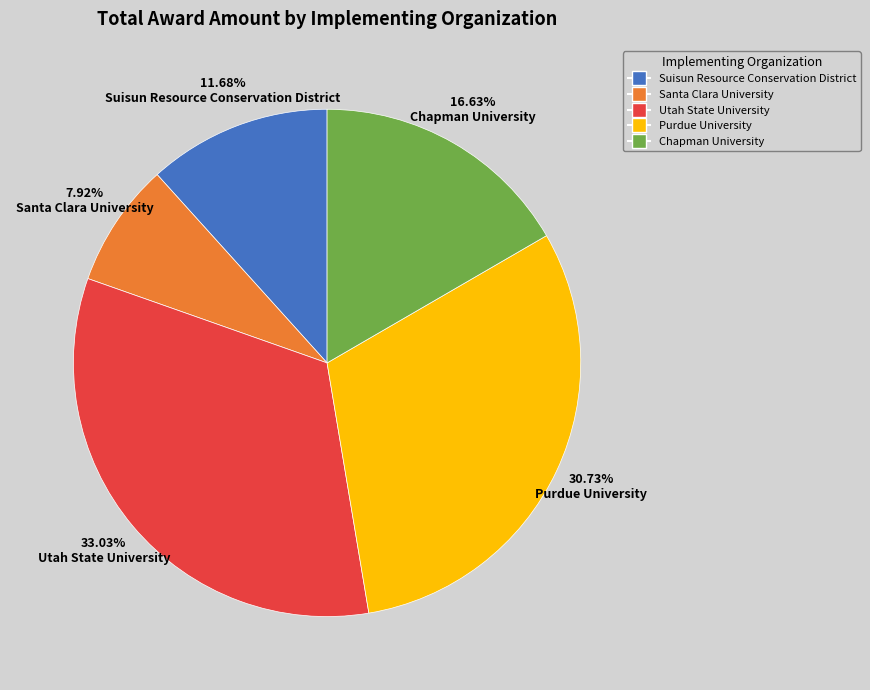

What percentage is the Suisun Resource Conservation District slice, to the nearest percent?

12%